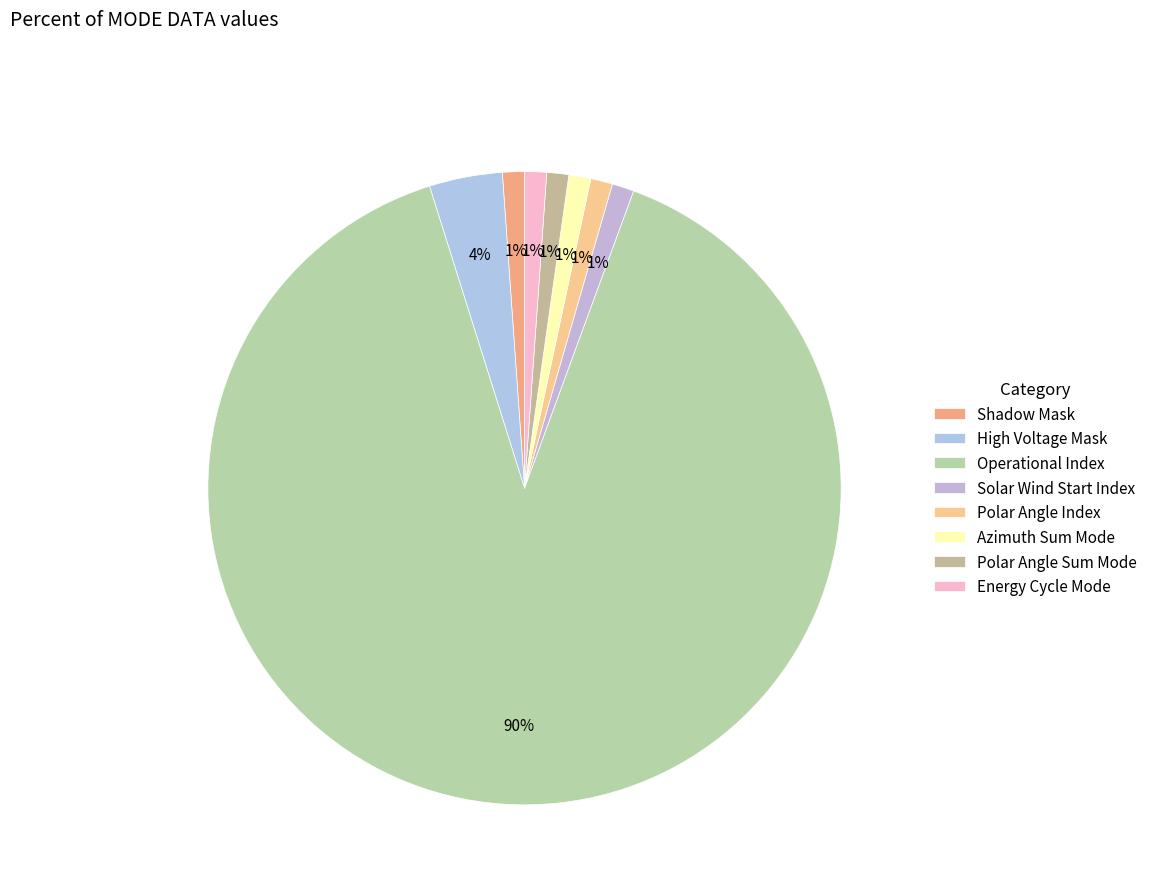

How many segments does this pie chart have?

8